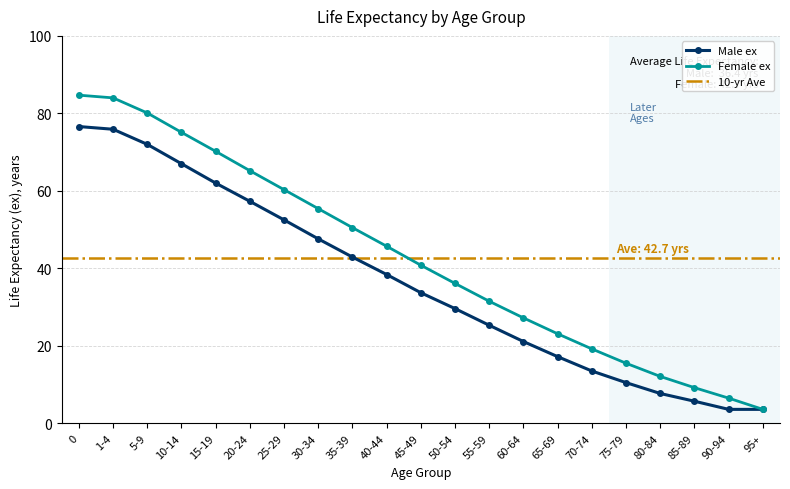

What is the difference between the highest and lowest values at 65-69?

5.9